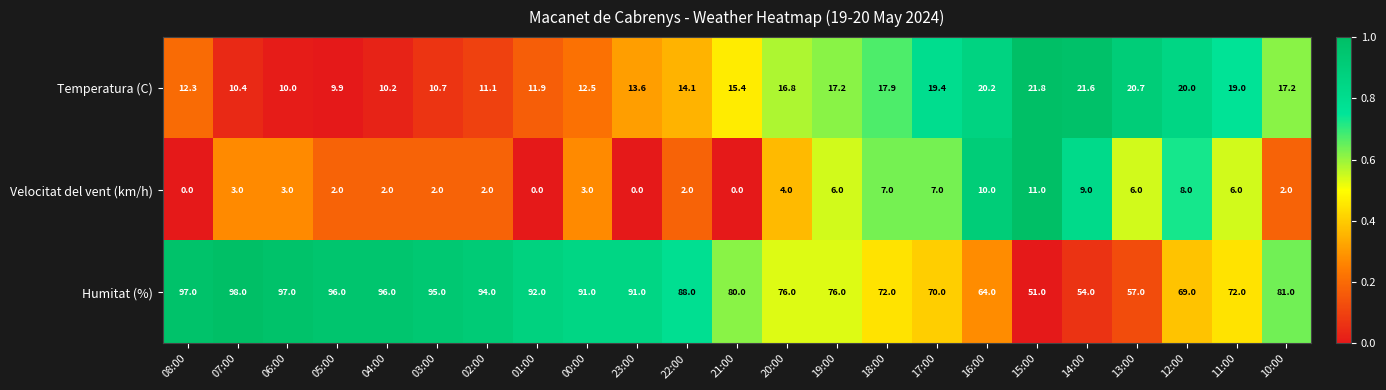

What is the approximate value of Velocitat del vent (km/h) at 06:00?

3.0